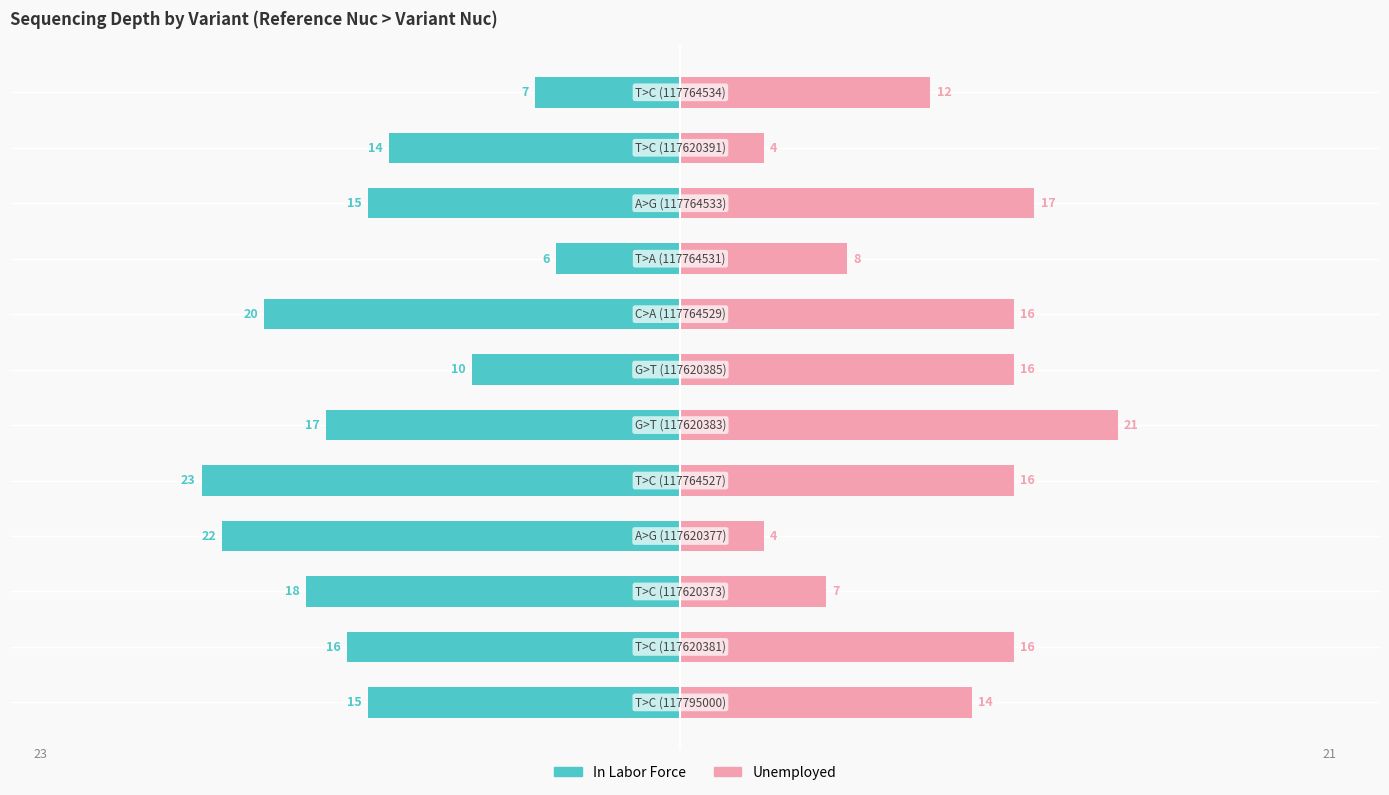

True or false: Unemployed has a value of 26 at 9.

False